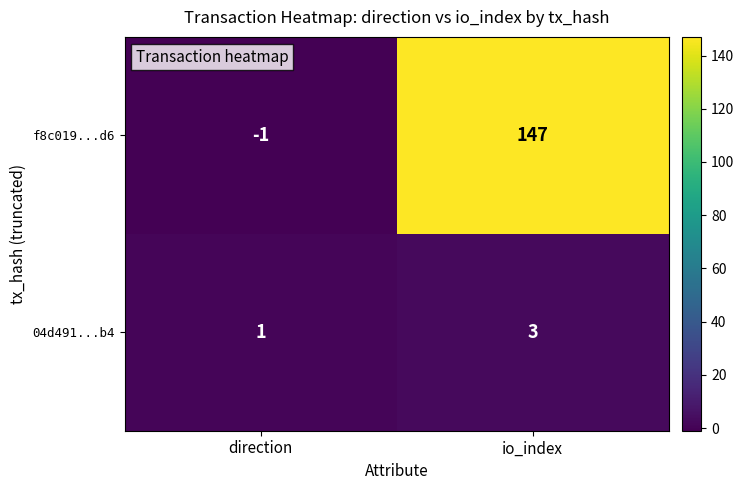

Where is 04d491...b4 nearest to the value 2?

direction